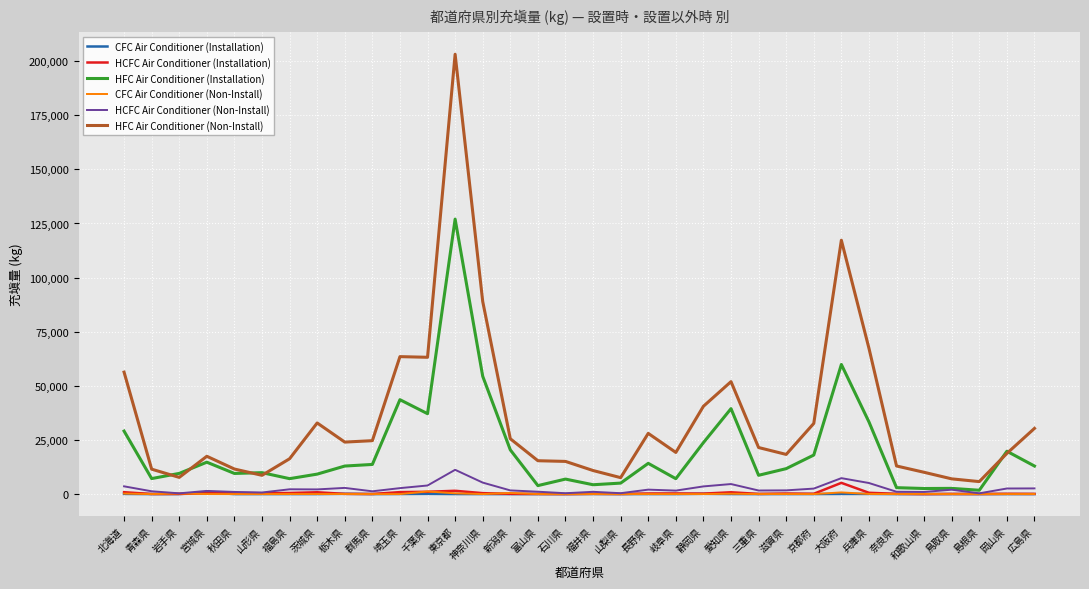

At which label does HCFC Air Conditioner (Non-Install) first exceed 2024?

北海道